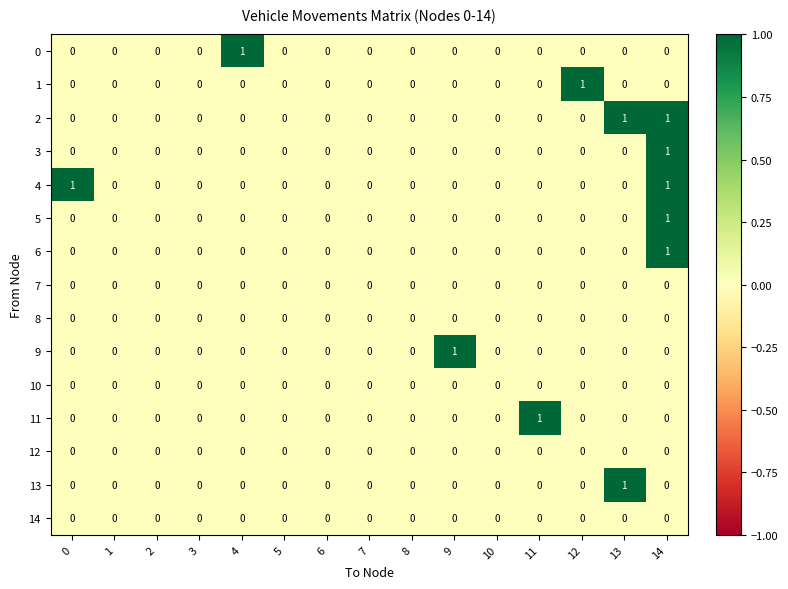

At which category is the sum across all series the highest?

14